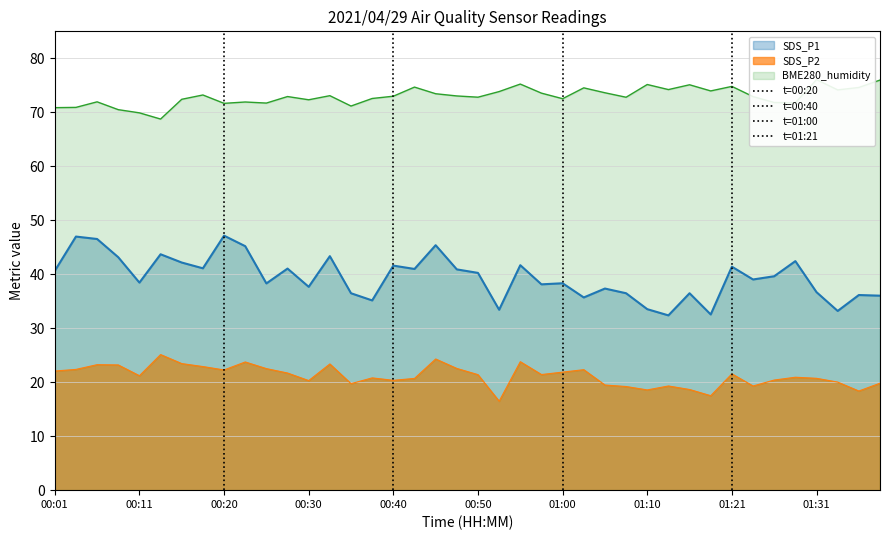

What is the spread (max minus min) of values at 01:31?

55.3